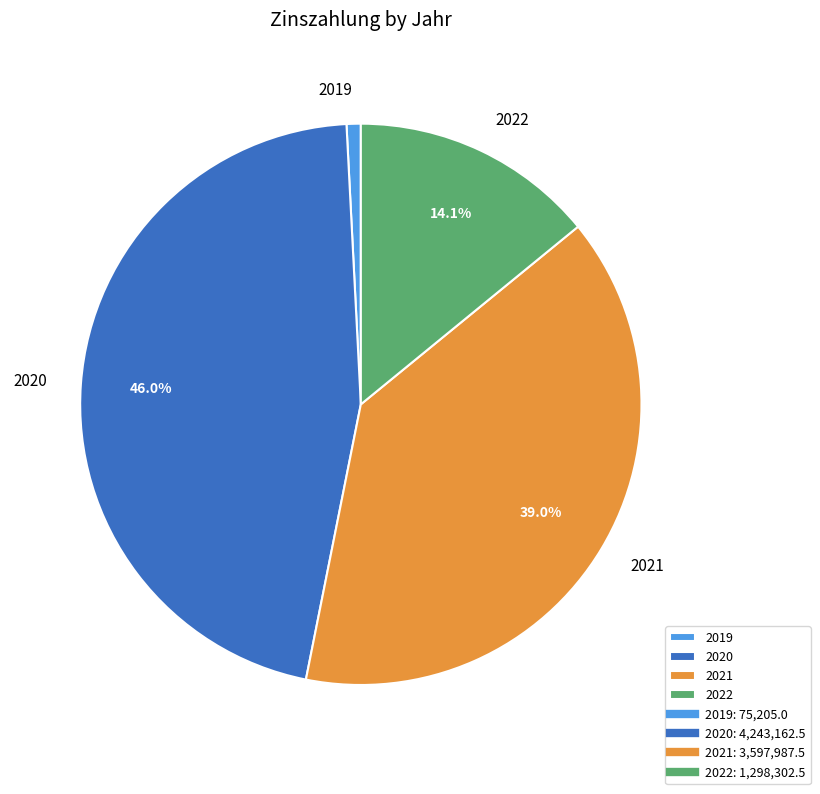

Do 2019 and 2021 together represent more than half of the pie?

No